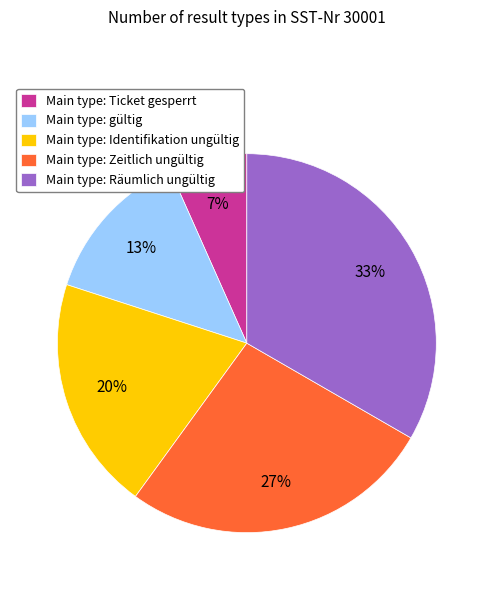

To the nearest percent, what is the average slice percentage?

20%